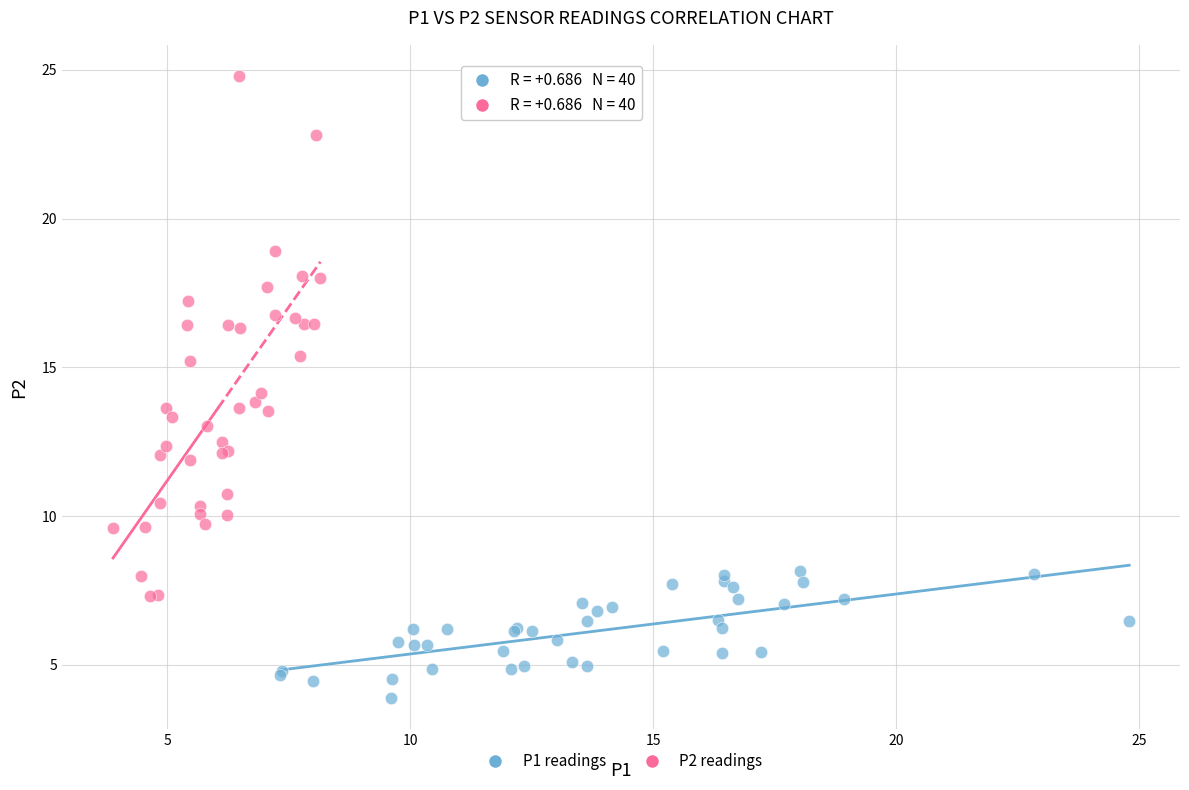

Which series contains the highest Y value?

P2 readings